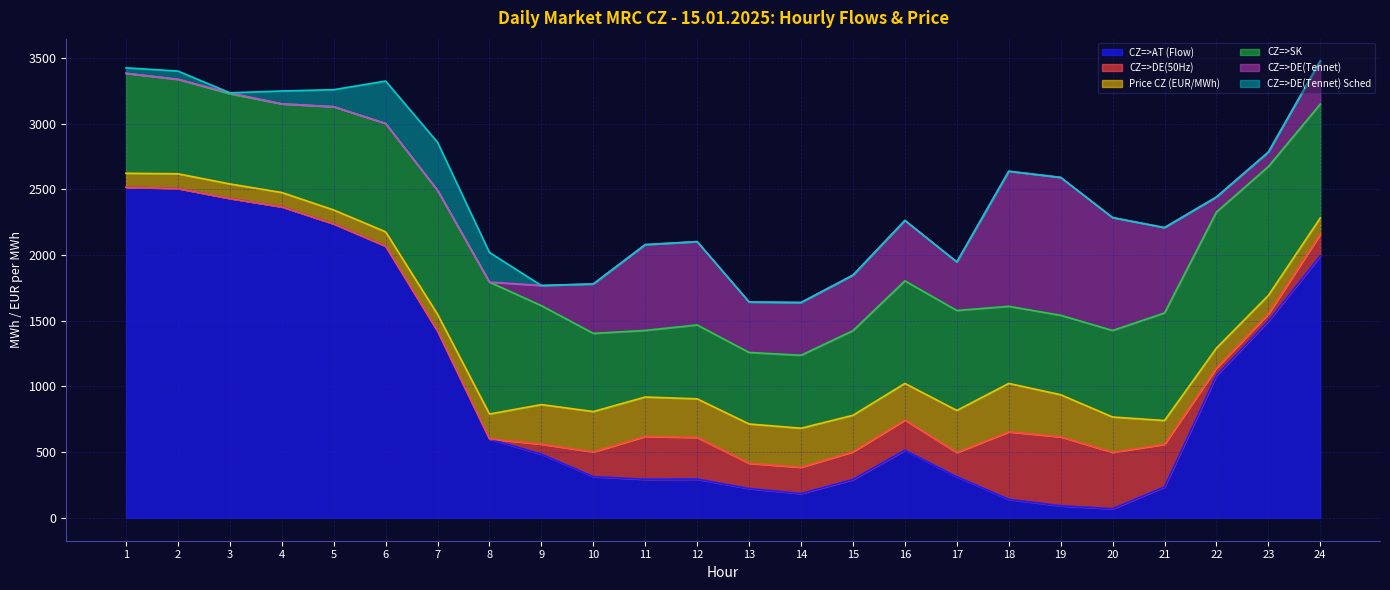

True or false: CZ=>SK and CZ=>DE(50Hz) intersect in this chart.

False